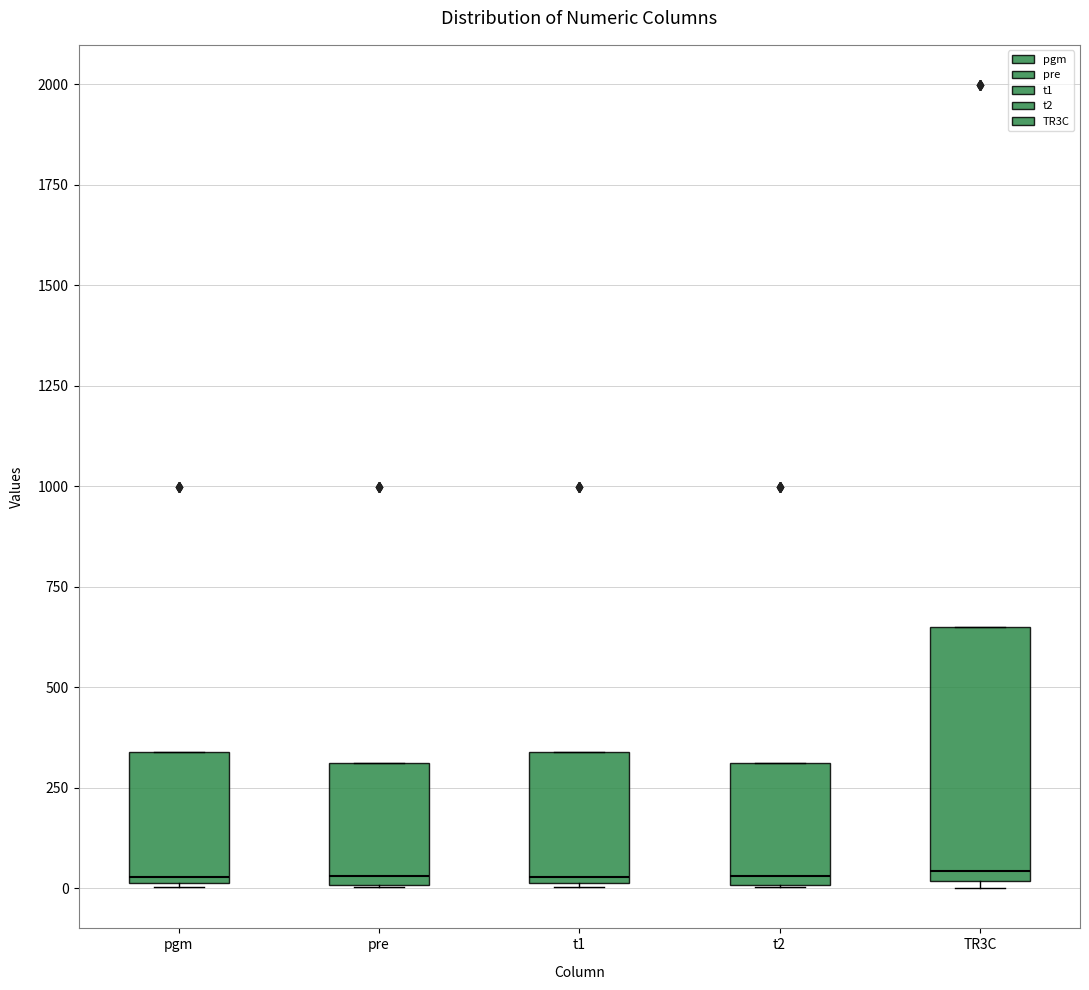

Reading left to right, read every box against the y-axis: the position of its median line, the range the box covers, and the ends of its whiskers. The values are not printed on the chart, so give them approximately, as read against the axis.

pgm: median 50, box 0 to 350, whiskers 0 to 350
pre: median 50, box 0 to 300, whiskers 0 to 300
t1: median 50, box 0 to 350, whiskers 0 to 350
t2: median 50, box 0 to 300, whiskers 0 to 300
TR3C: median 50, box 0 to 650, whiskers 0 (just below the box's lower edge) to 650